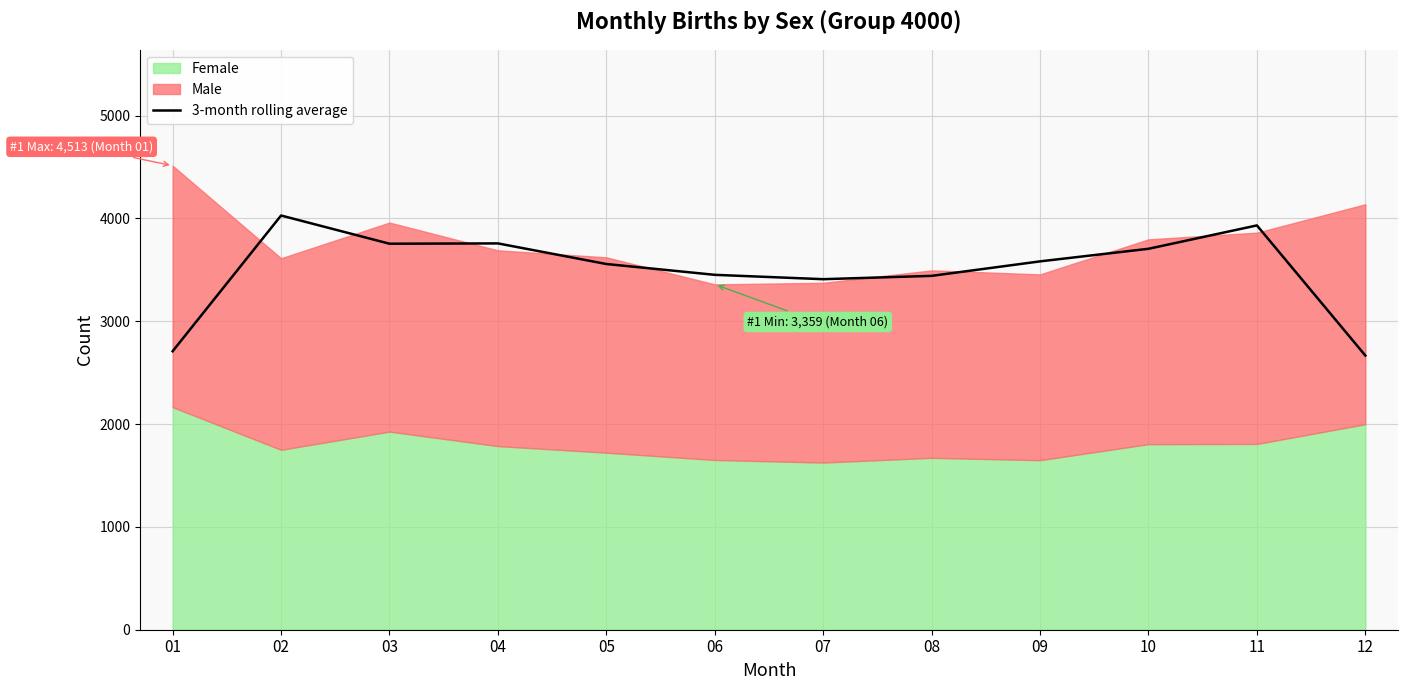

What is the maximum value shown in the chart?

4028.7